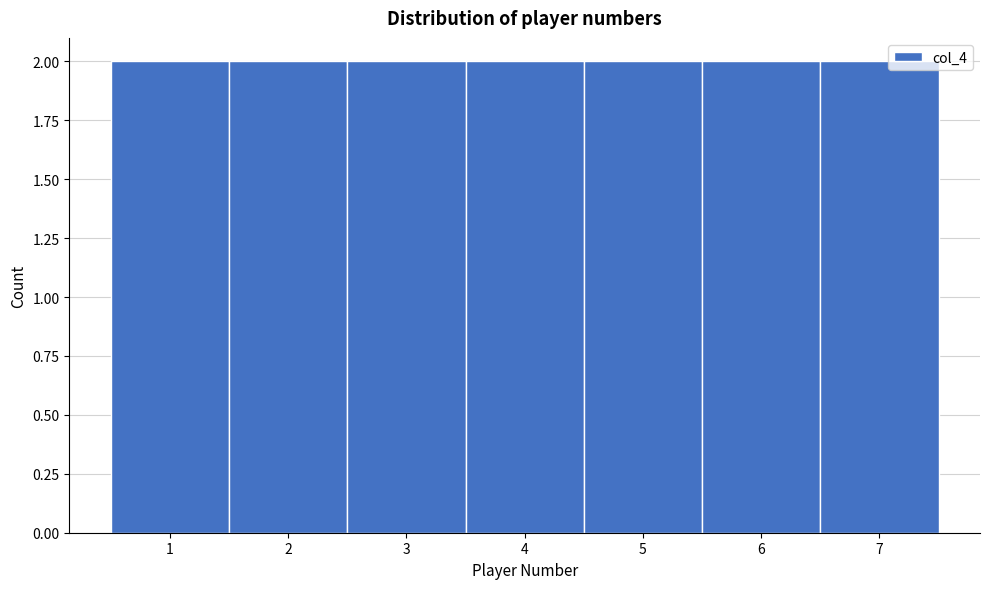

How tall is the bar that spans 4.5 to 5.5 on the x-axis? The values are not printed on the chart, so give them approximately, as read against the axis.

2